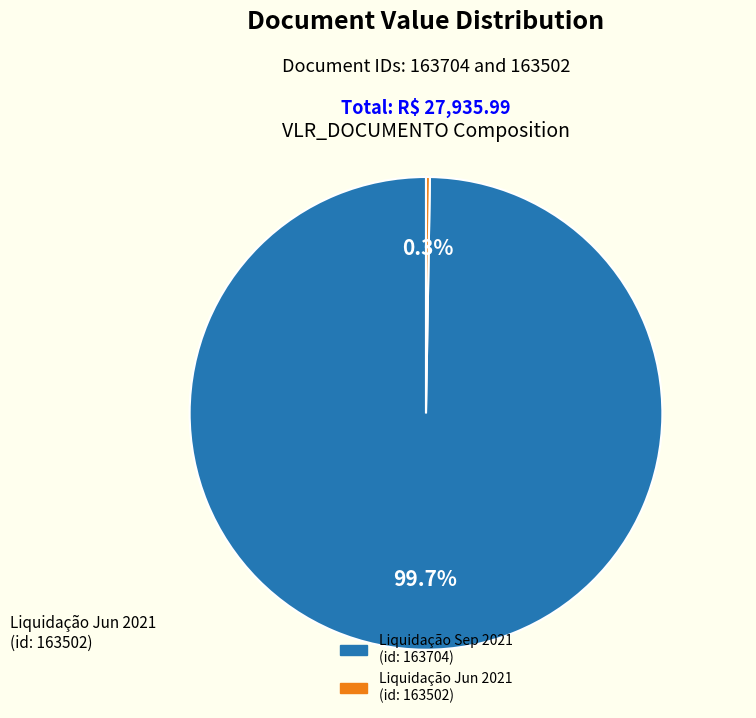

Does any single category account for the majority?

Yes